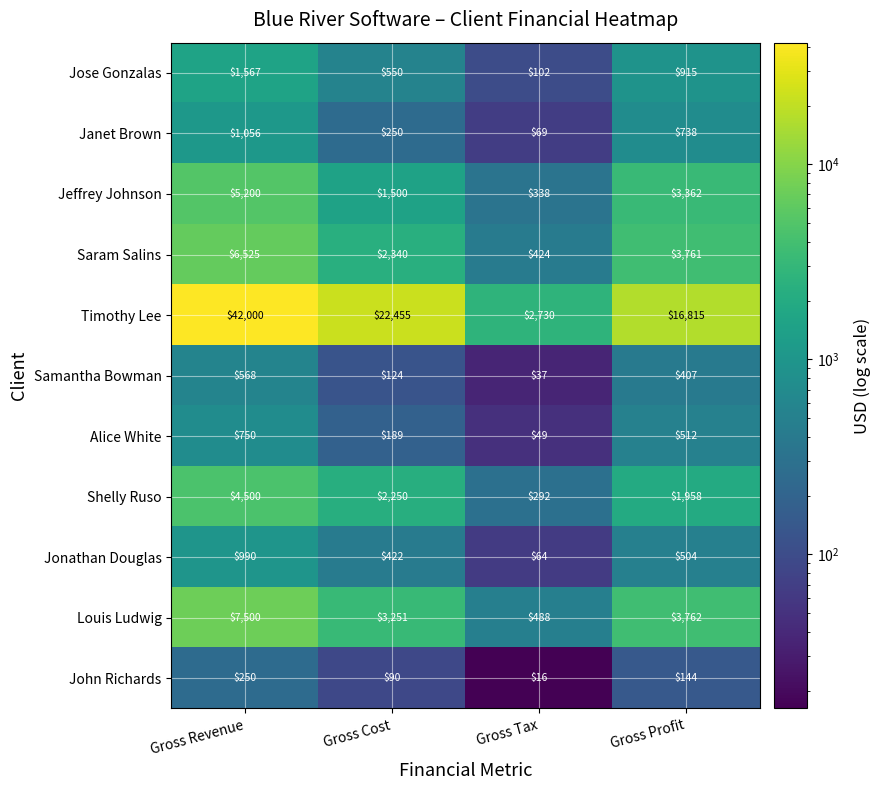

What is the sum of all Saram Salins values?

13050